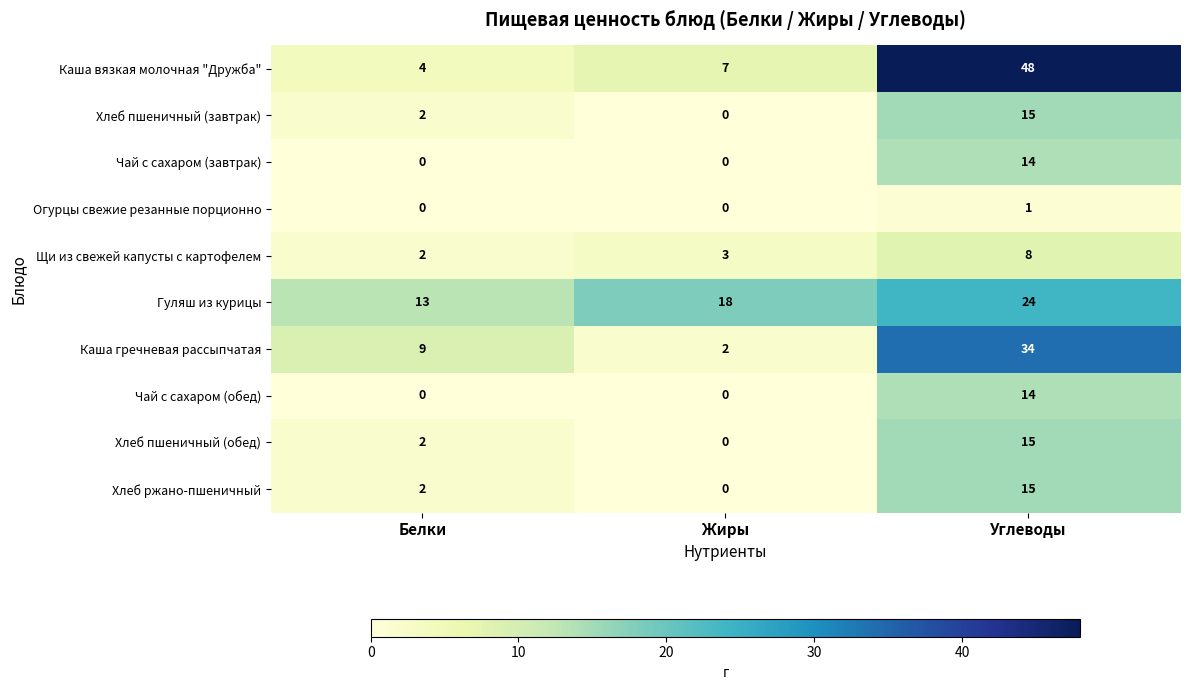

Which series changed the most between Белки and Жиры?

Каша гречневая рассыпчатая